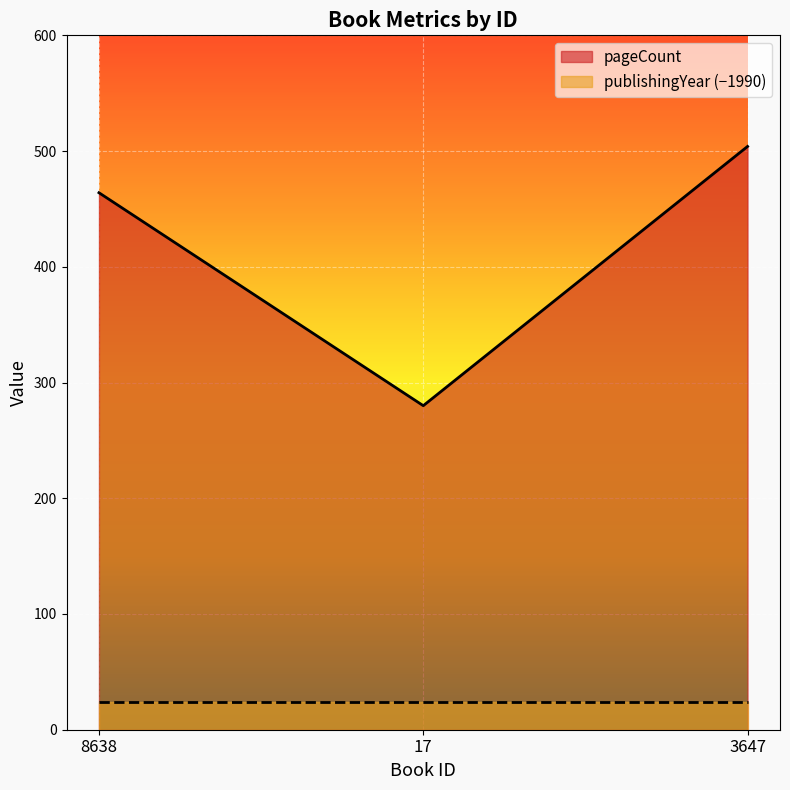

Read the value at 3647.

504